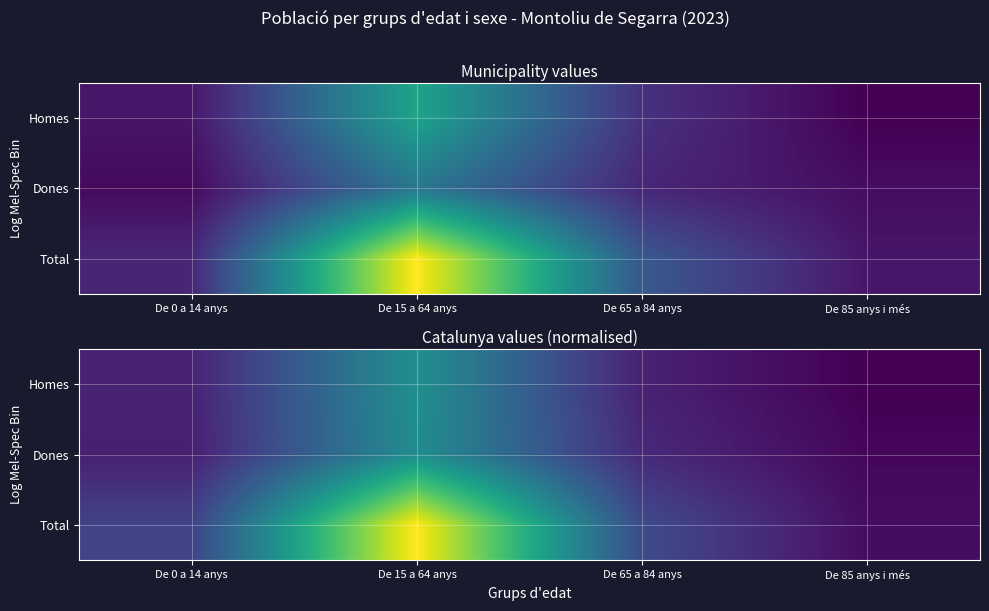

What is the greatest value displayed?

122.0